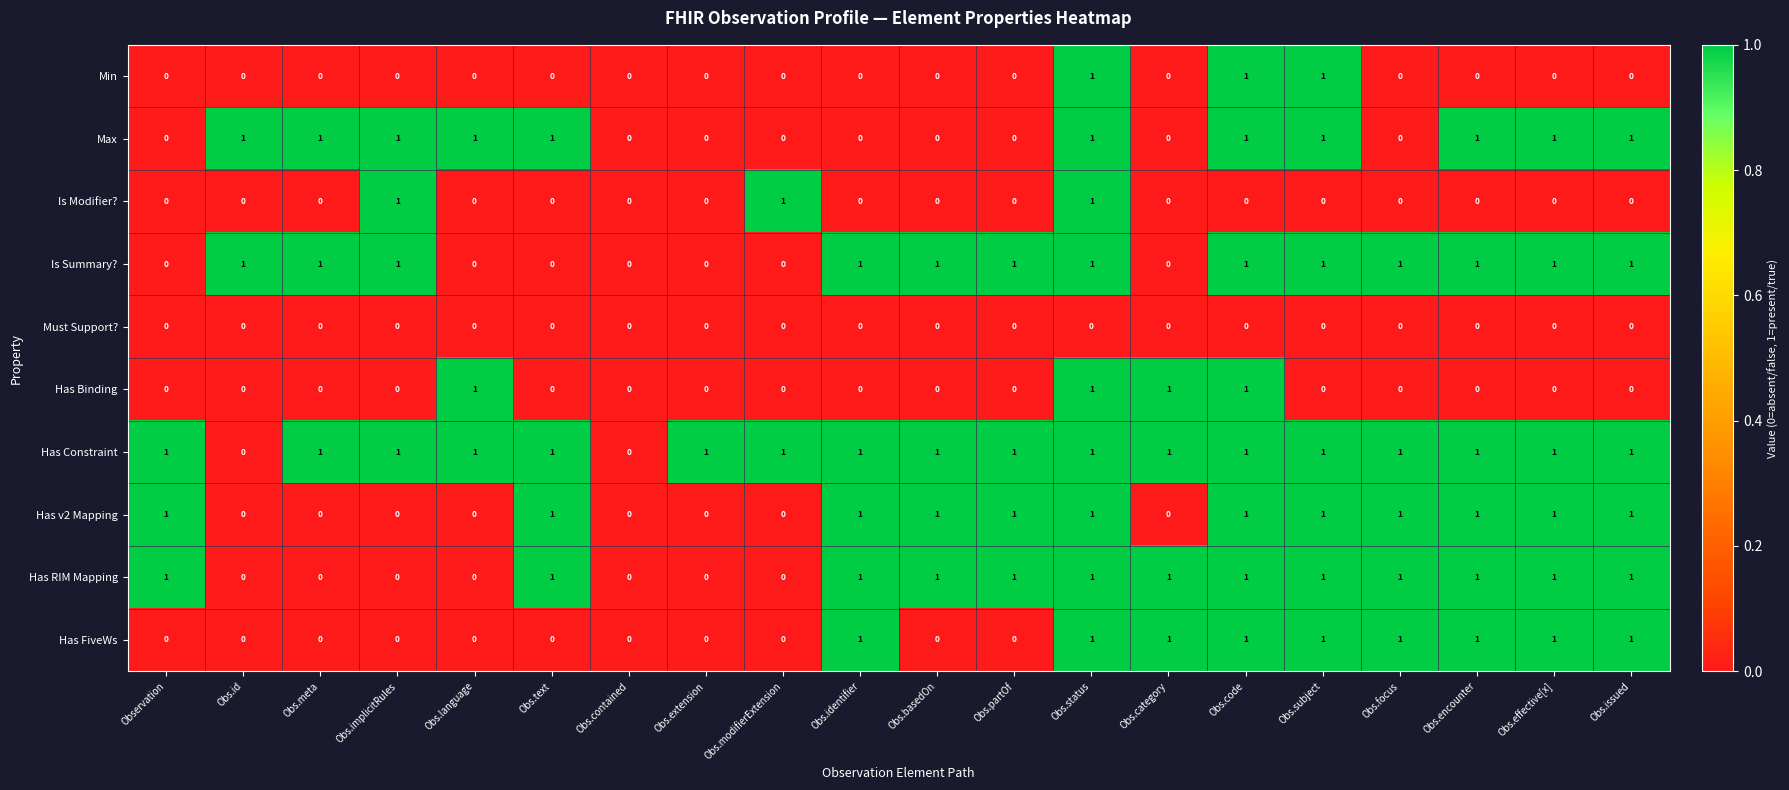

How many Has Constraint values are between 1 and 2?

18